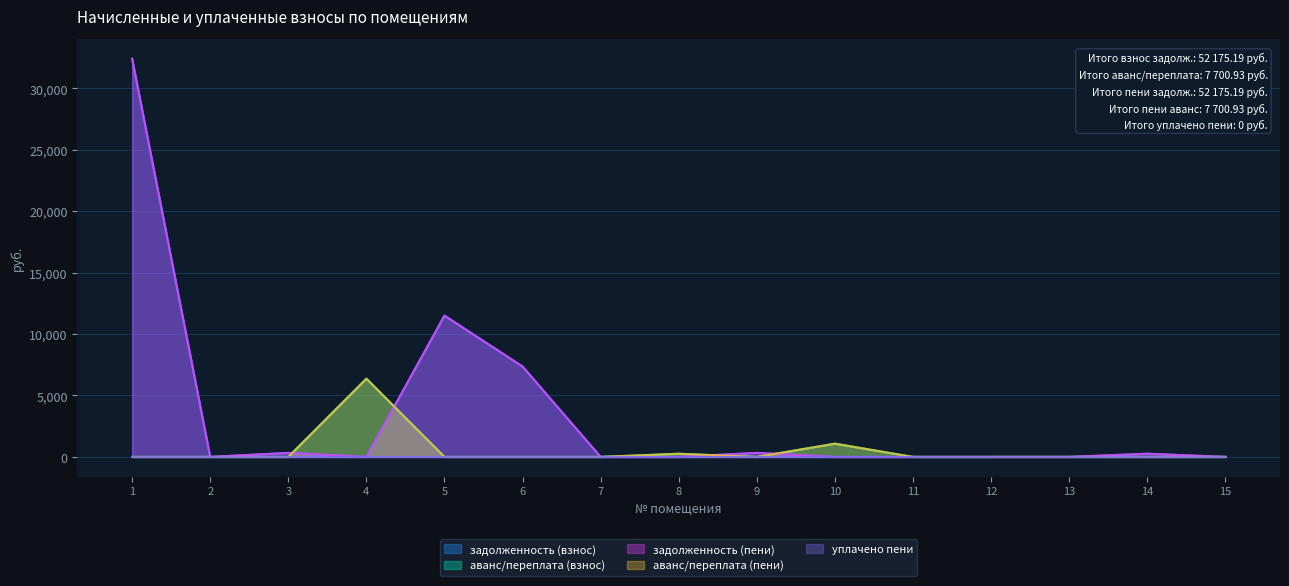

True or false: задолженность (пени) has a value of 11161.0 at 4.

False